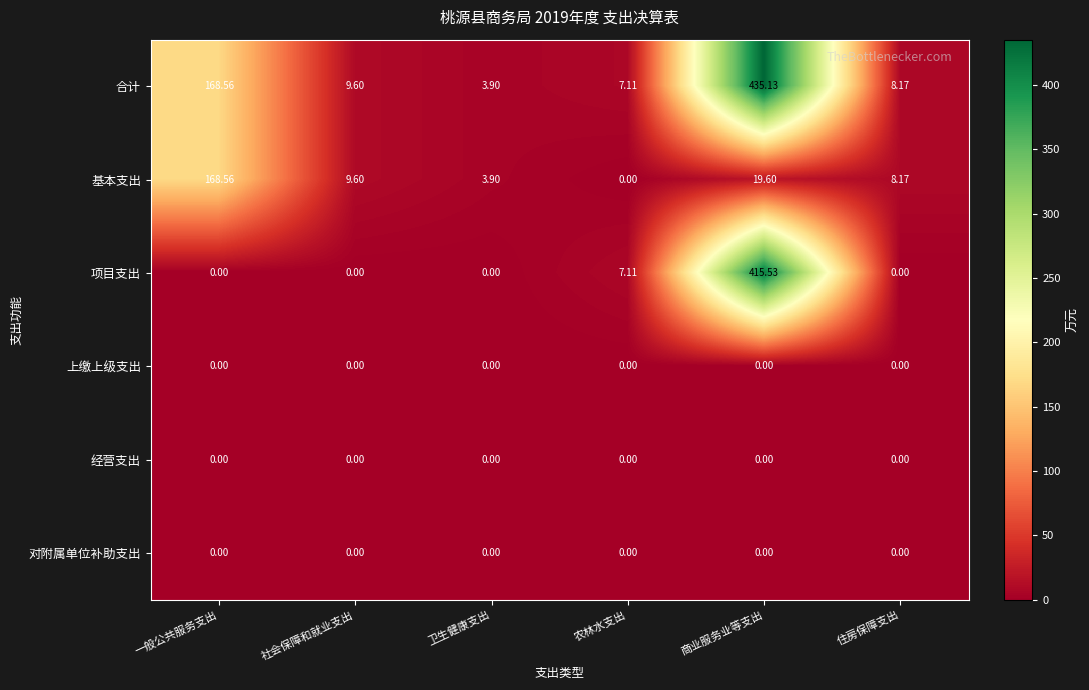

Which series has the largest total across all categories?

合计